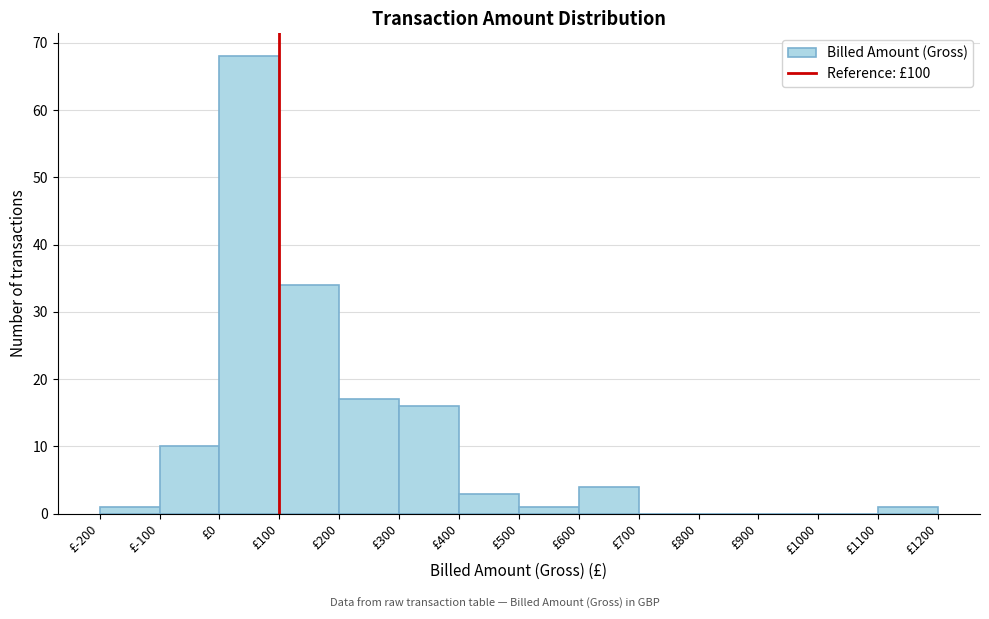

Reading left to right, transcribe this chart: for each bar, give the range it covers on the x-axis and its height. The values are not printed on the chart, so give them approximately, as read against the axis.

-200 to -100: 1
-100 to 0: 10
0 to 100: 68
100 to 200: 34
200 to 300: 17
300 to 400: 16
400 to 500: 3
500 to 600: 1
600 to 700: 4
700 to 800: 0
800 to 900: 0
900 to 1000: 0
1000 to 1100: 0
1100 to 1200: 1